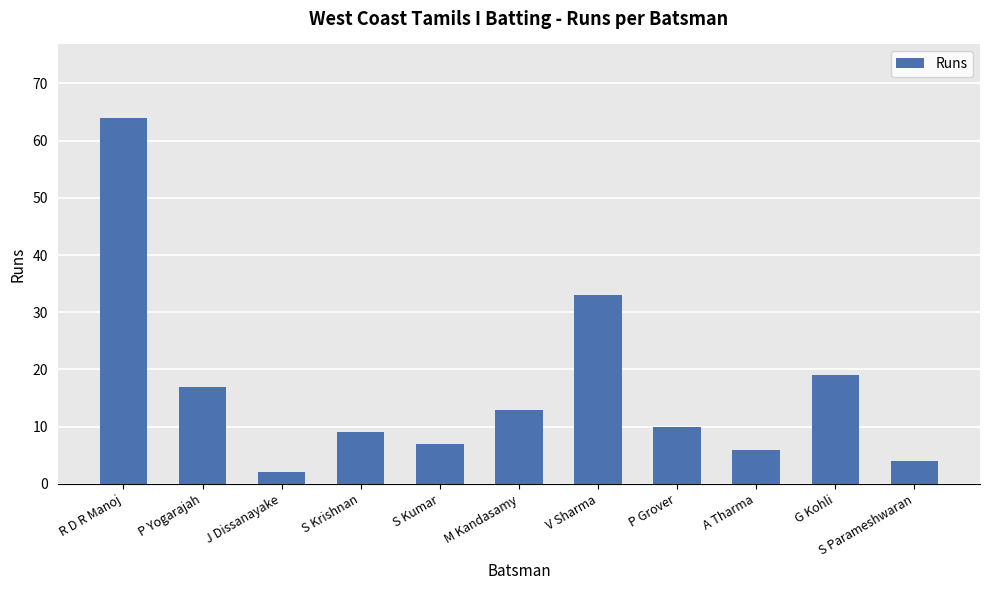

What is the label of the 9th bar from the left?

A Tharma